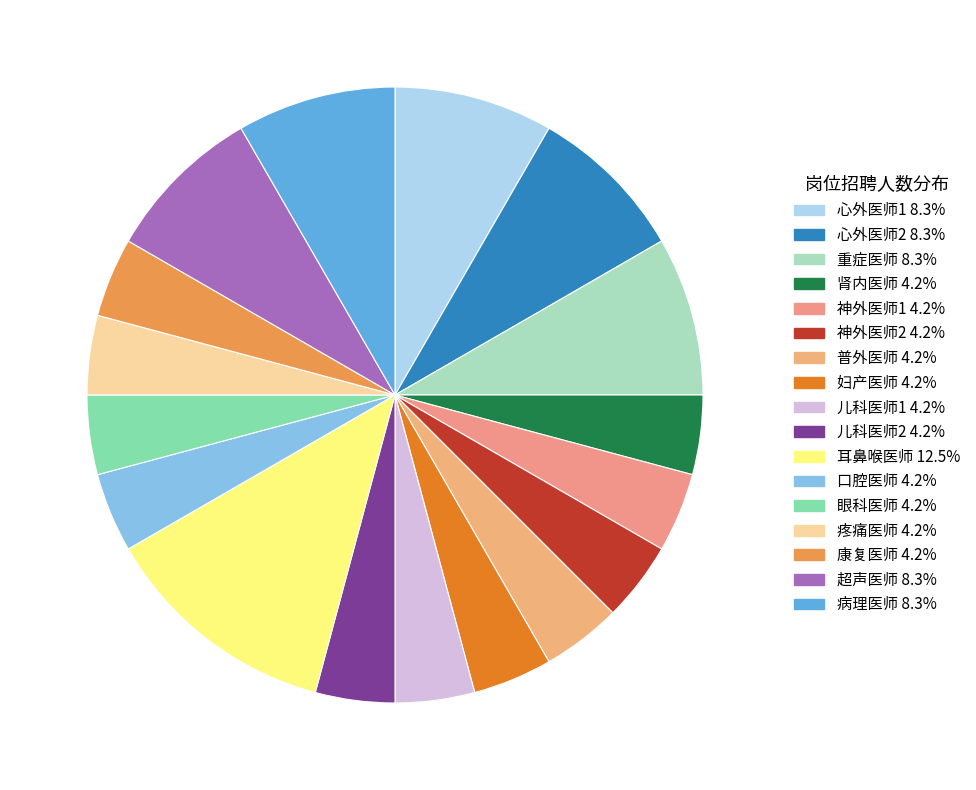

The 耳鼻喉医师 slice represents 12% of the pie. True or false?

True